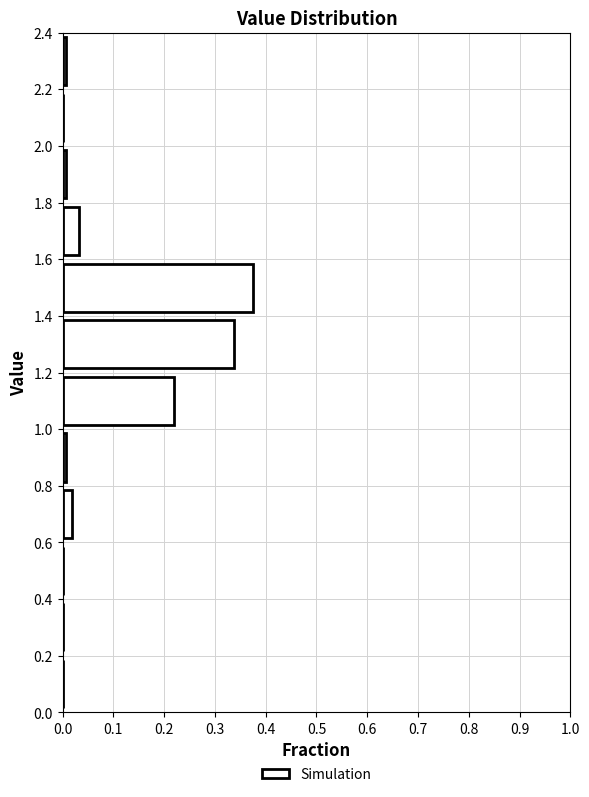

Reading bottom to top, list every bar in this chart as the range it spans on the y-axis followed by its length. The values are not printed on the chart, so give them approximately, as read against the axis.

0.0 to 0.2: 0
0.2 to 0.4: 0
0.4 to 0.6: 0
0.6 to 0.8: 0.02
0.8 to 1.0: under 0.01
1.0 to 1.2: 0.22
1.2 to 1.4: 0.34
1.4 to 1.6: 0.38
1.6 to 1.8: 0.03
1.8 to 2.0: under 0.01
2.0 to 2.2: 0
2.2 to 2.4: under 0.01